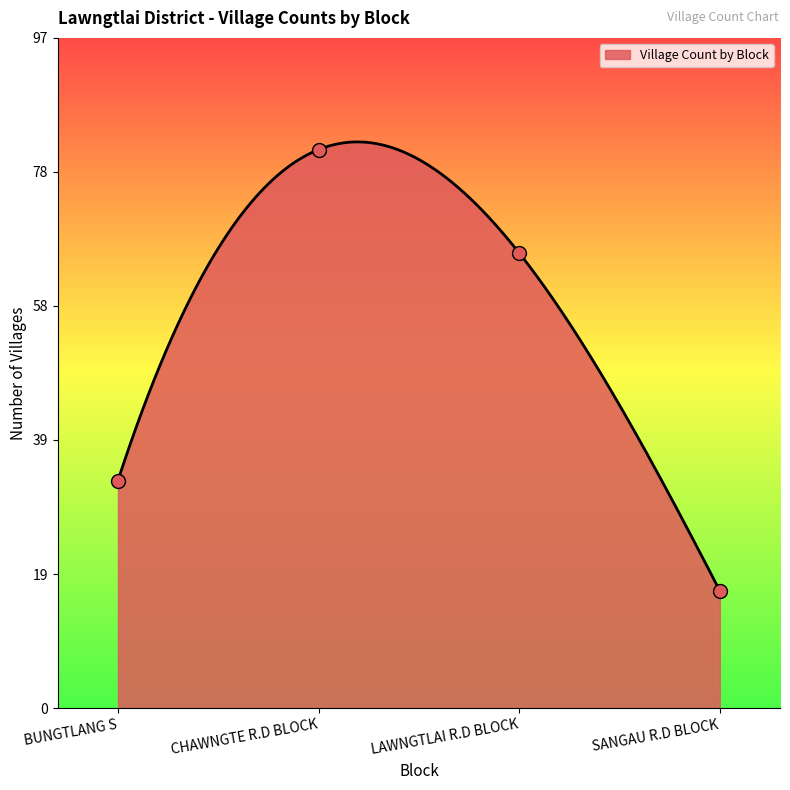

What is the ratio of the value at BUNGTLANG S to the value at LAWNGTLAI R.D BLOCK?

0.5